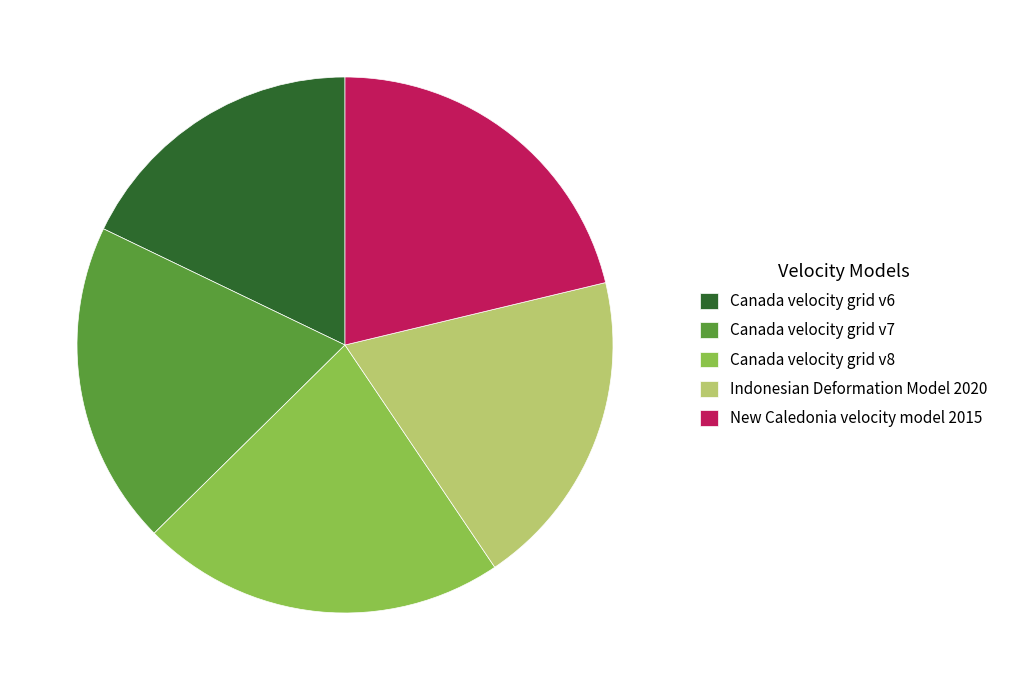

Do Indonesian Deformation Model 2020 and Canada velocity grid v6 together represent more than half of the pie?

No